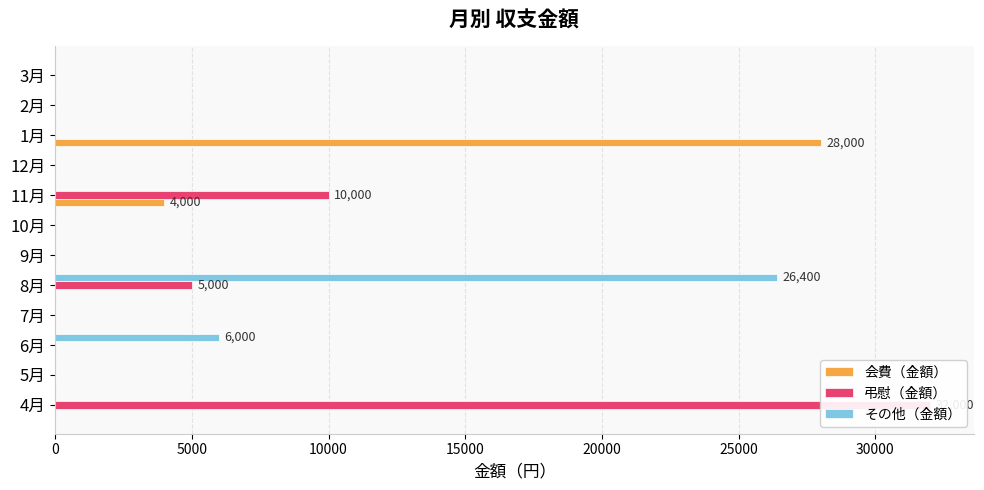

How many values in the 会費（金額） series exceed 0?

2